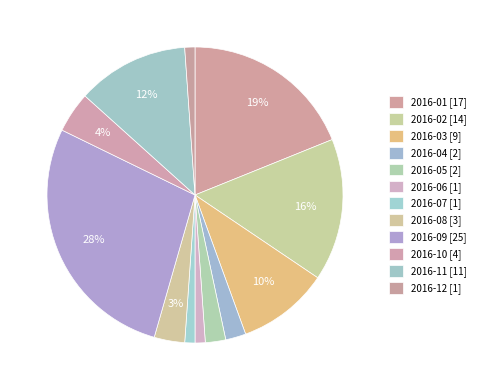

Is 2016-05 the majority of the pie?

No